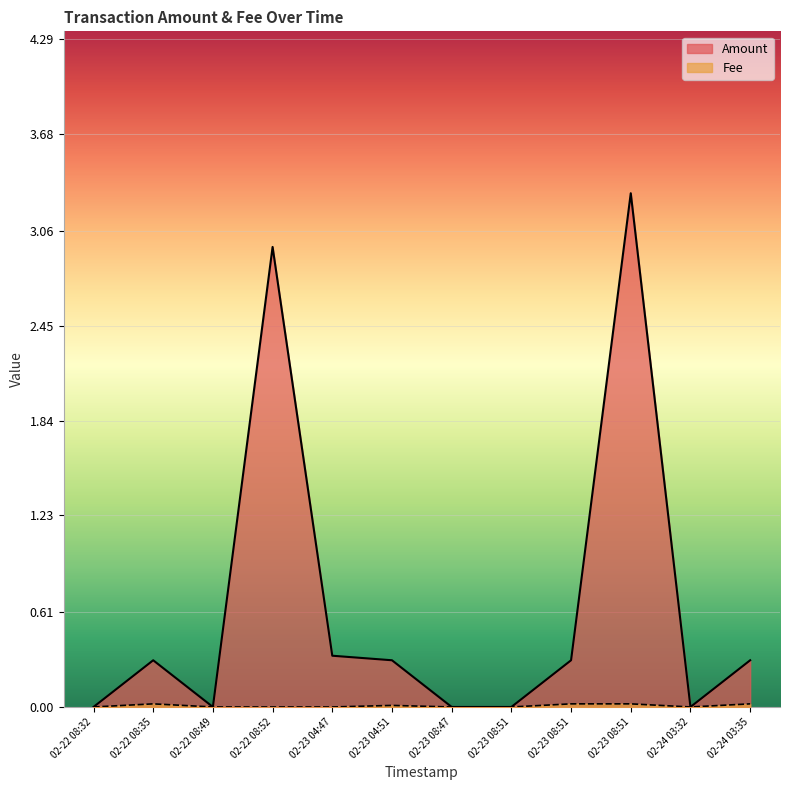

How many data points does each series have?

12